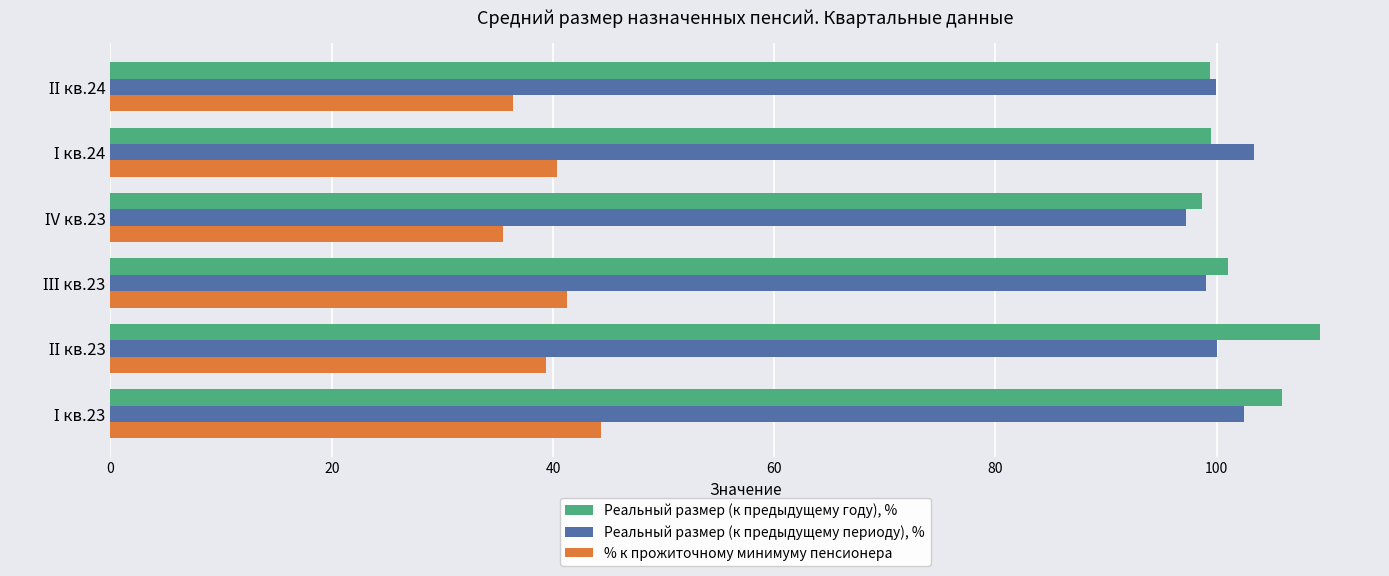

What is the highest value of the Реальный размер (к предыдущему году), % series?

109.3